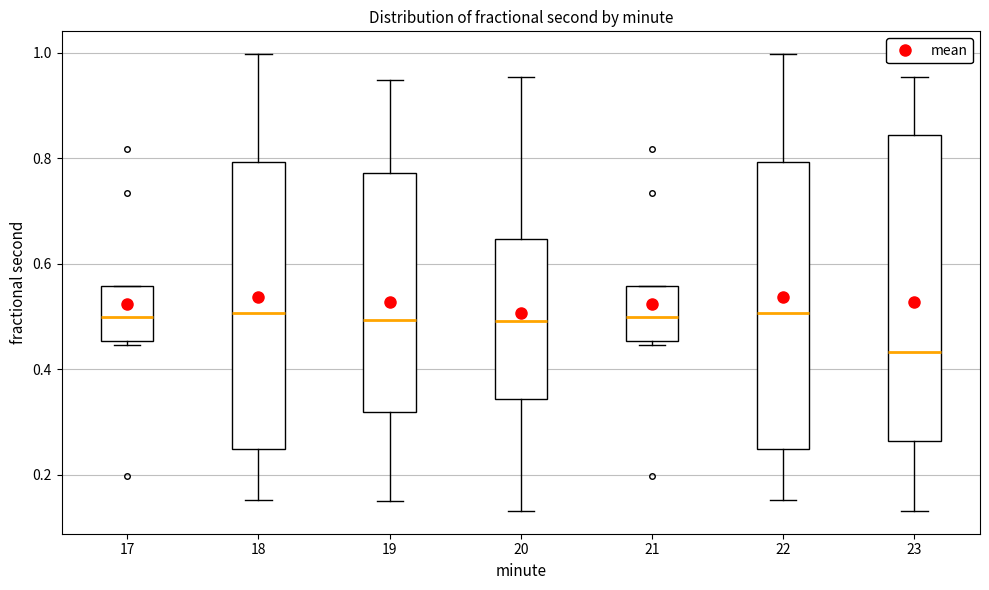

Reading left to right, transcribe this box plot: for each box, give where its median line is, the range the box spans, and where its two whiskers end, as read against the y-axis. The values are not printed on the chart, so give them approximately, as read against the axis.

17: median 0.50, box 0.46 to 0.56, whiskers 0.44 to 0.56
18: median 0.50, box 0.24 to 0.80, whiskers 0.16 to 1.00
19: median 0.50, box 0.32 to 0.78, whiskers 0.16 to 0.94
20: median 0.50, box 0.34 to 0.64, whiskers 0.14 to 0.96
21: median 0.50, box 0.46 to 0.56, whiskers 0.44 to 0.56
22: median 0.50, box 0.24 to 0.80, whiskers 0.16 to 1.00
23: median 0.44, box 0.26 to 0.84, whiskers 0.14 to 0.96